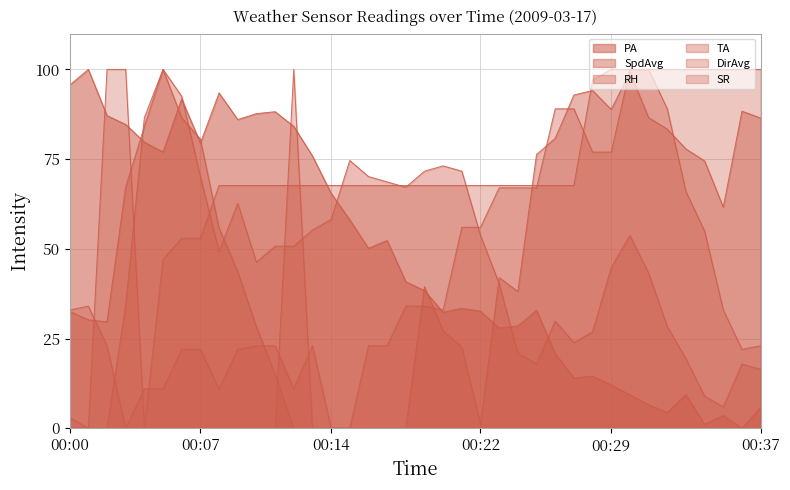

Is the value of SpdAvg at 21 greater than the value of DirAvg at 22?

No